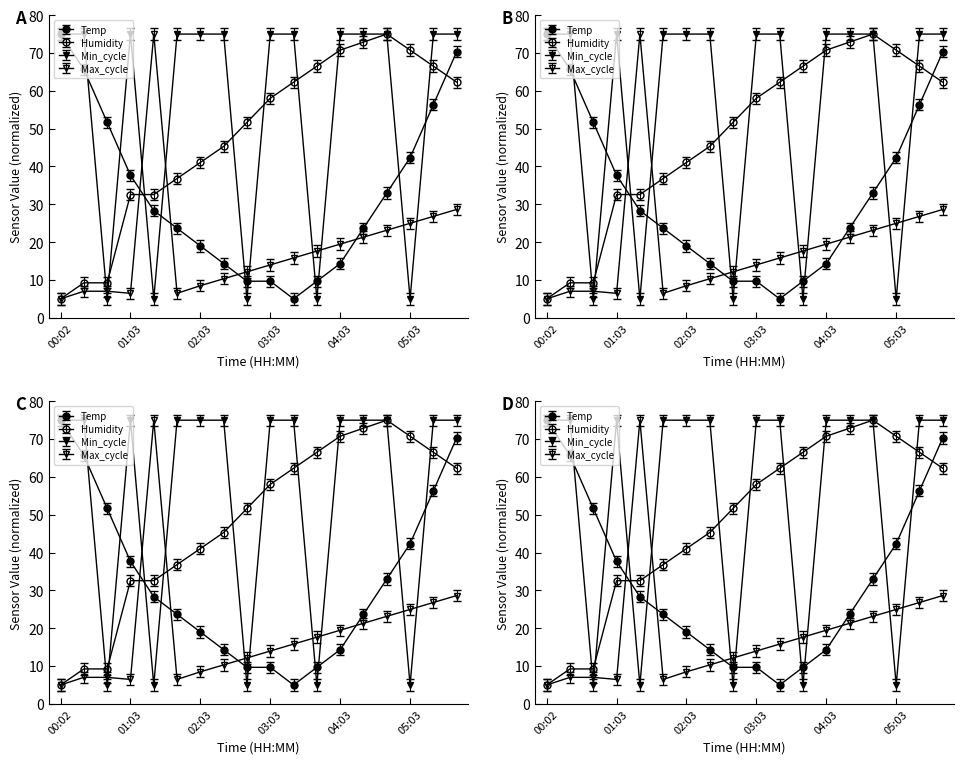

At how many categories does at least one series exceed 50?

18